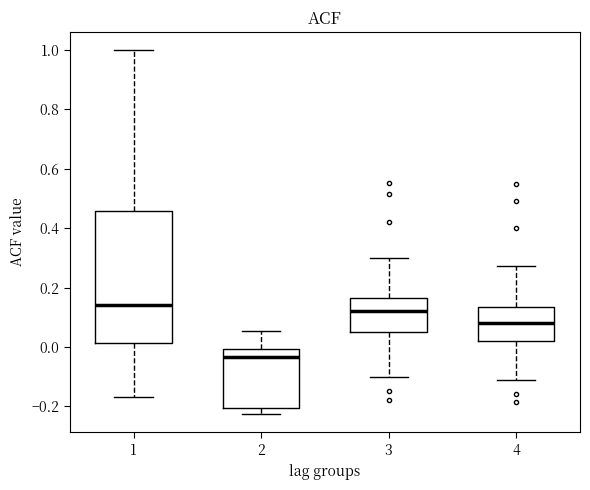

Which box's median line is the lowest?

2